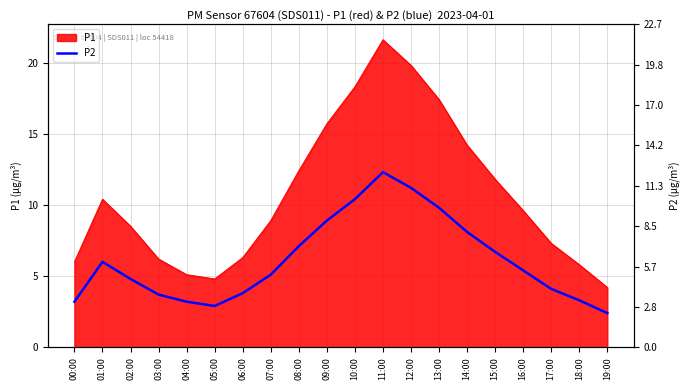

Which has a higher value, 04:00 or 11:00?

11:00